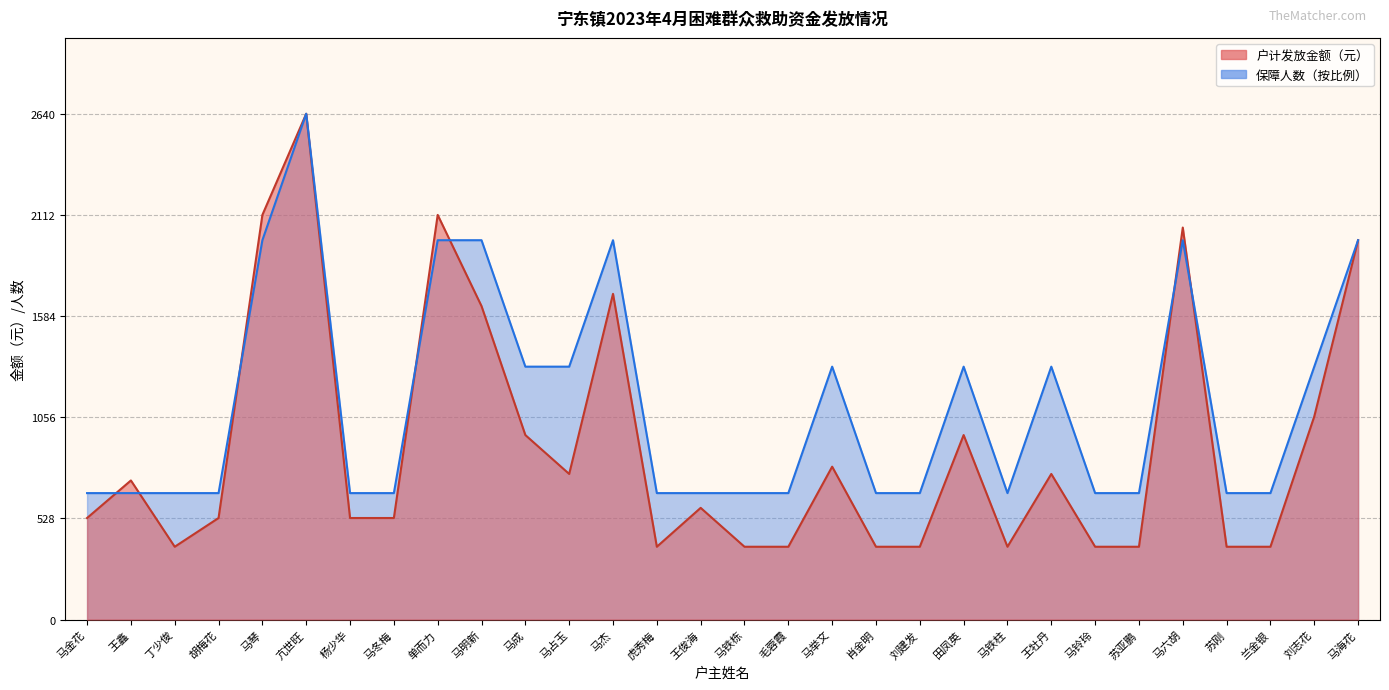

At which label does 户计发放金额（元） reach its minimum?

丁少俊